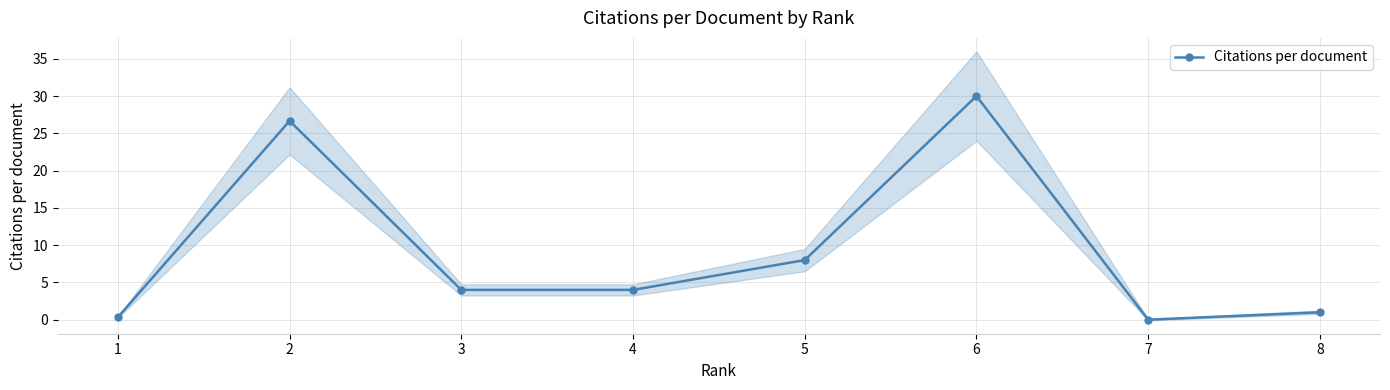

The chart shows a value of 30.0 at 6. True or false?

True